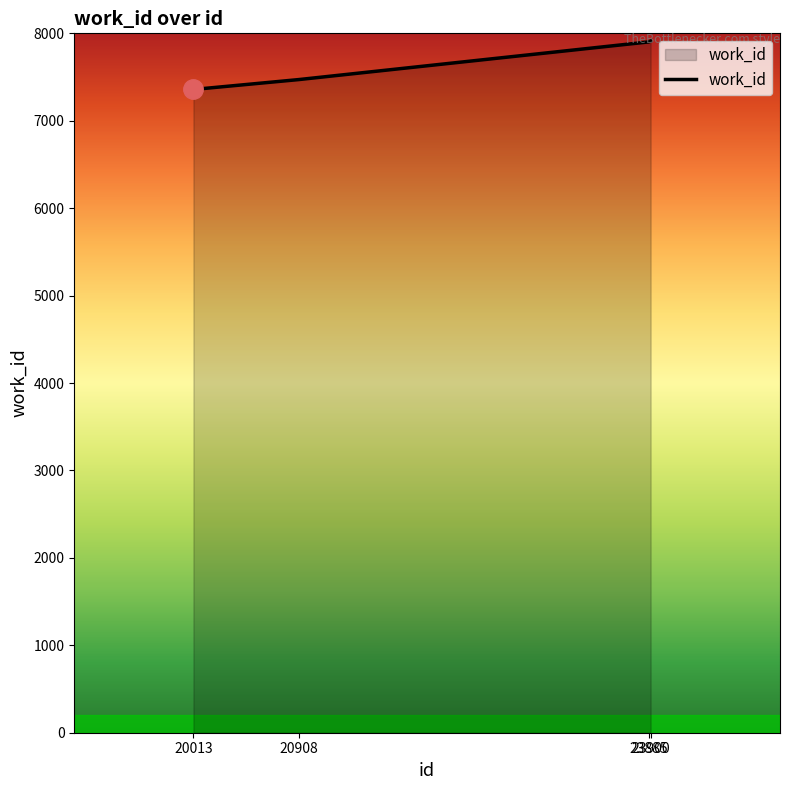

True or false: there are more than 2 points higher than both neighbors.

False